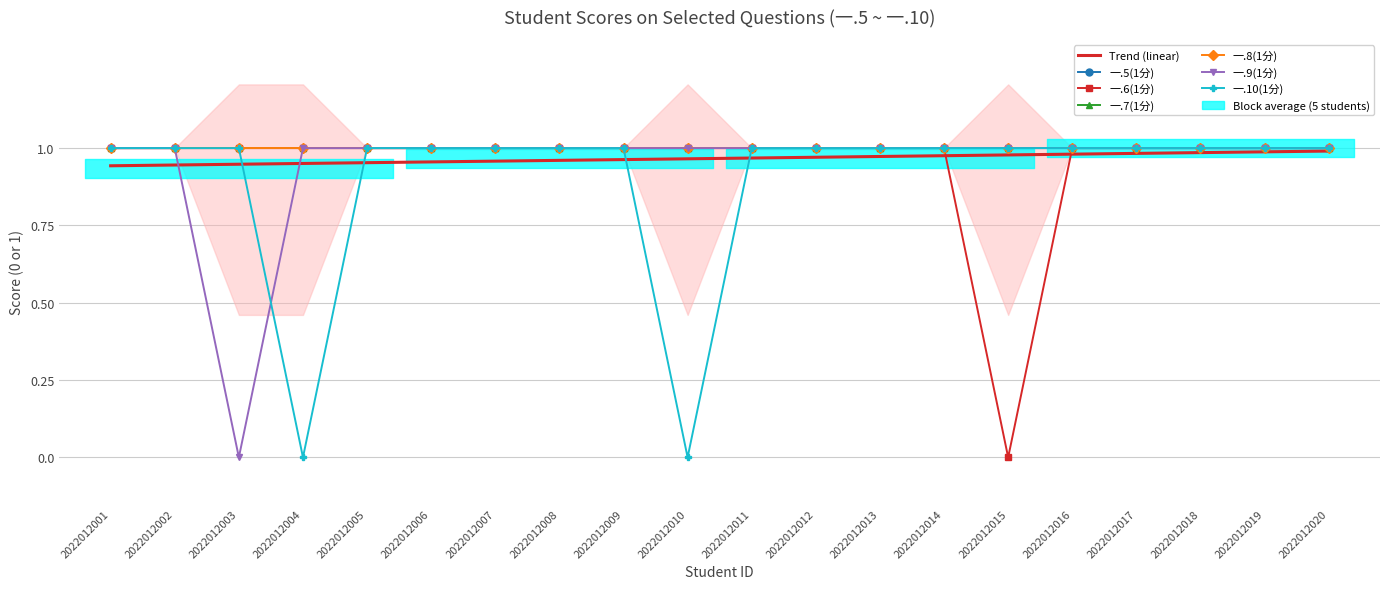

At which category does 一.9(1分) reach its first local valley?

2022012003